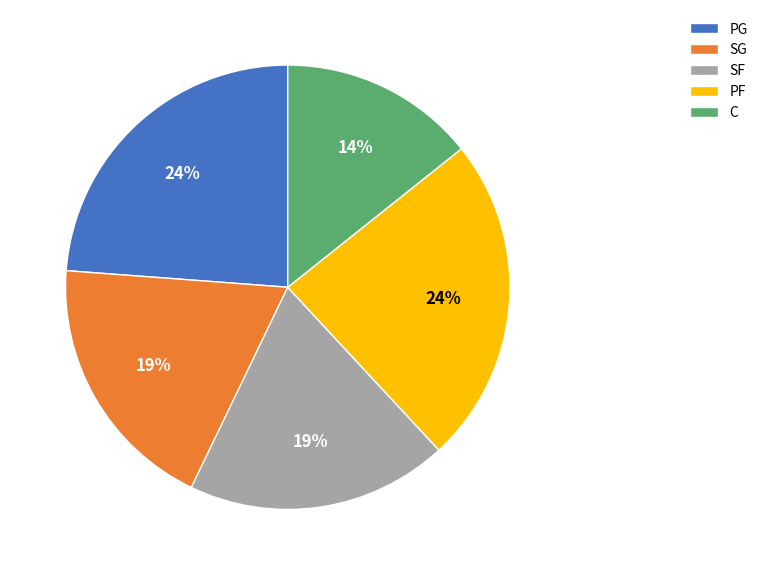

How many slices are in this pie chart?

5